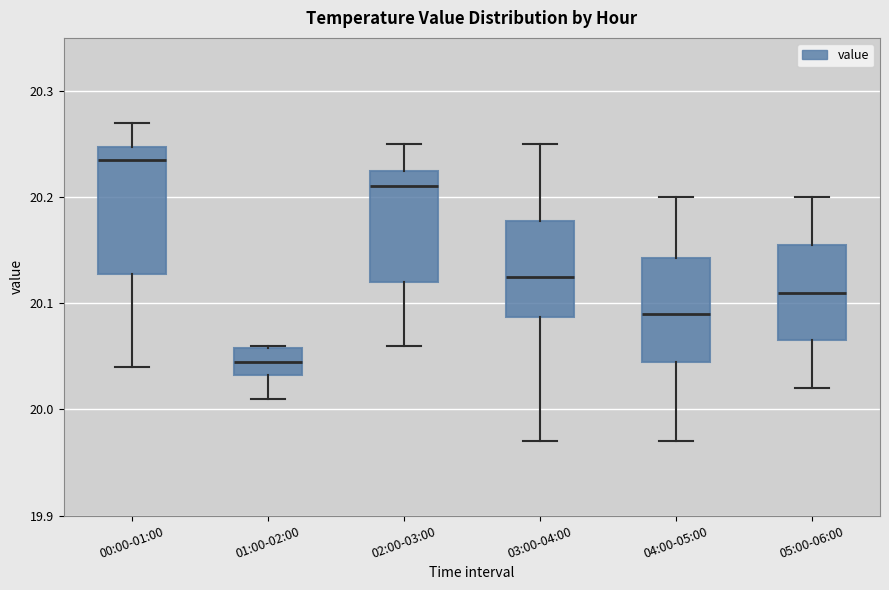

Reading left to right, read every box against the y-axis: the position of its median line, the range the box covers, and the ends of its whiskers. The values are not printed on the chart, so give them approximately, as read against the axis.

00:00-01:00: median 20.24, box 20.13 to 20.25, whiskers 20.04 to 20.27
01:00-02:00: median 20.05, box 20.03 to 20.06, whiskers 20.01 to 20.06
02:00-03:00: median 20.21, box 20.12 to 20.23, whiskers 20.06 to 20.25
03:00-04:00: median 20.13, box 20.09 to 20.18, whiskers 19.97 to 20.25
04:00-05:00: median 20.09, box 20.05 to 20.14, whiskers 19.97 to 20.20
05:00-06:00: median 20.11, box 20.07 to 20.16, whiskers 20.02 to 20.20